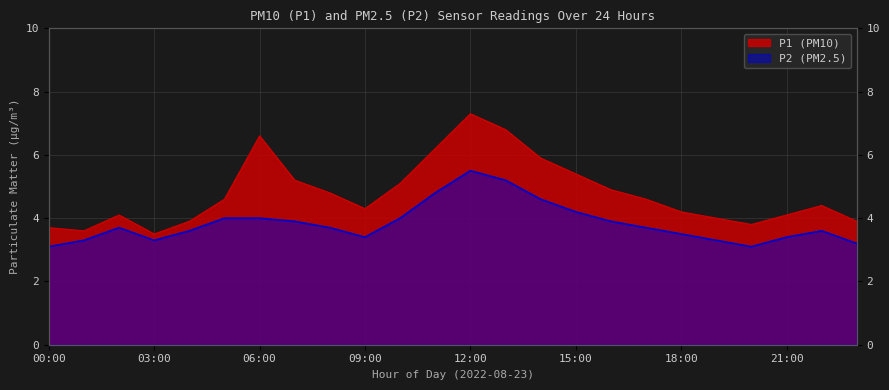

Which category has the lowest value across all series?

00:00